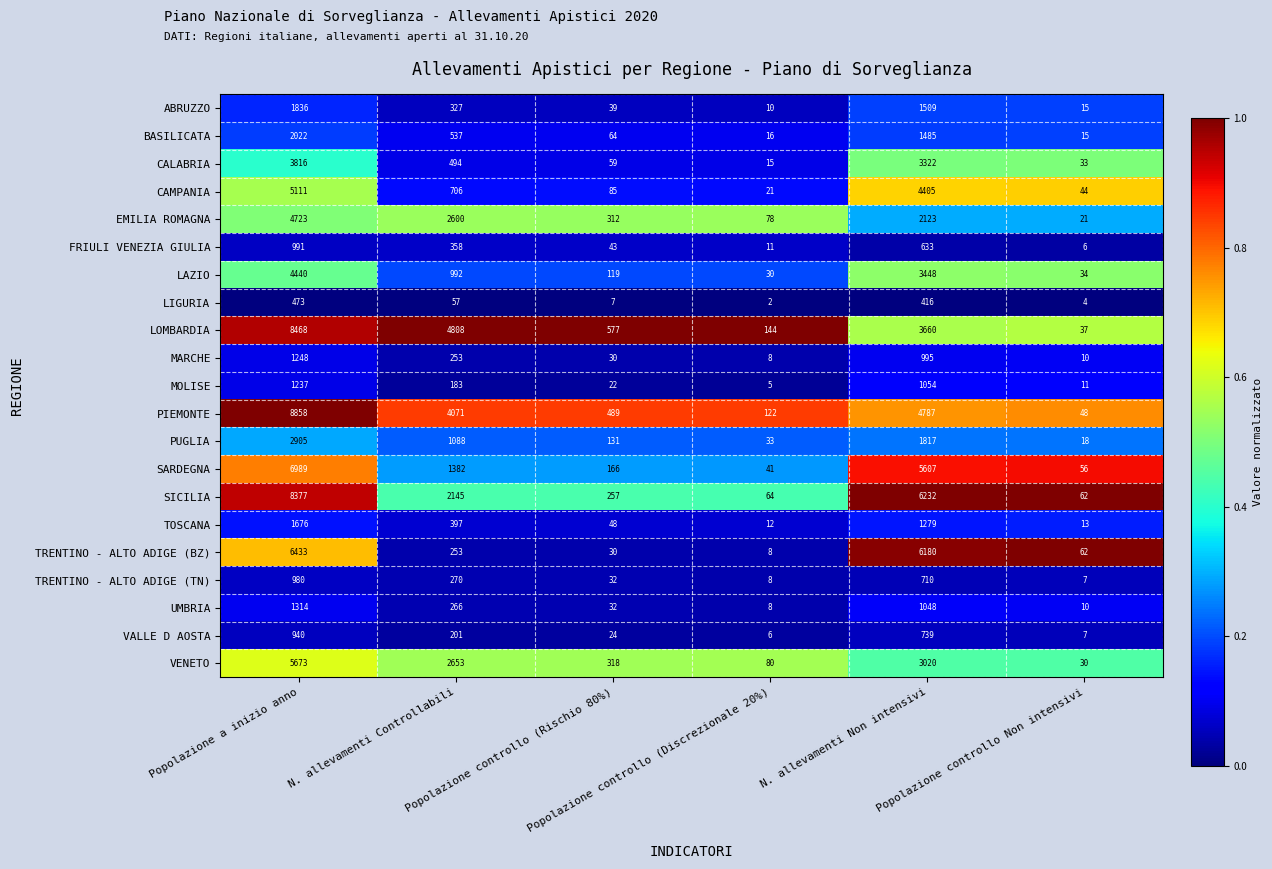

What is the maximum value shown in the chart?

8858